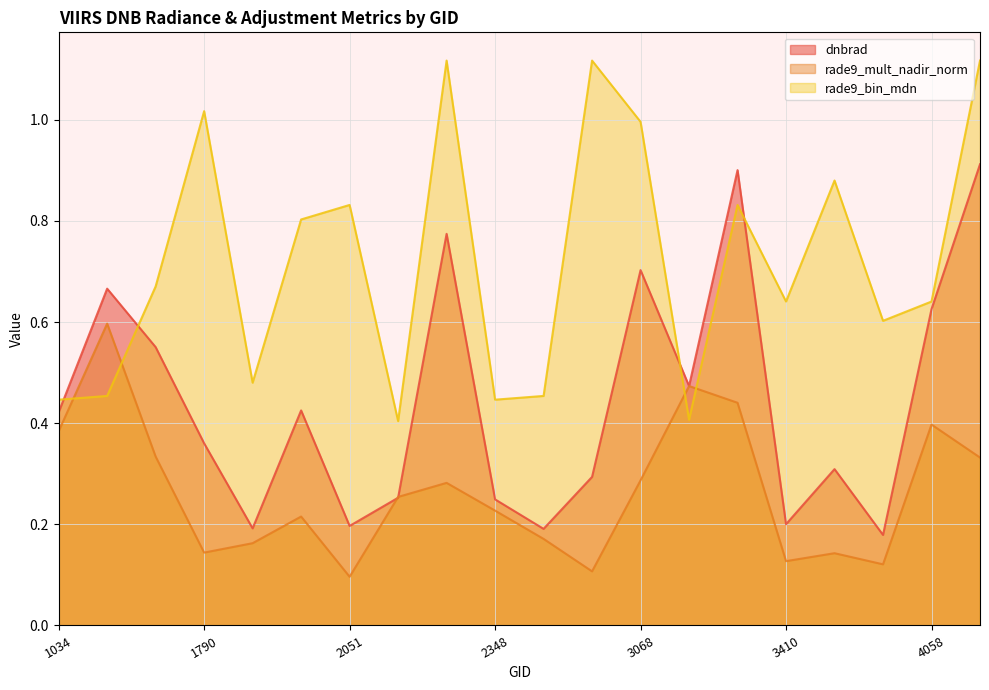

What is the value of the rade9_bin_mdn point at the 4th from the left?

1.0